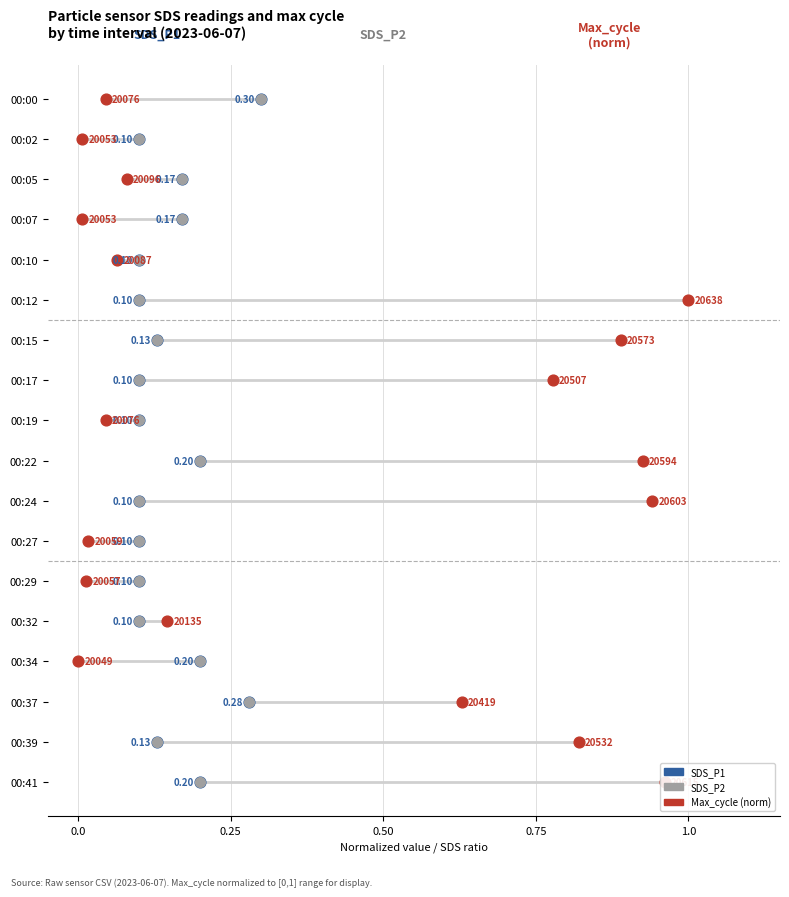

Is the value of SDS_P1 at 14 greater than the value of Max_cycle (norm) at 0.0?

Yes